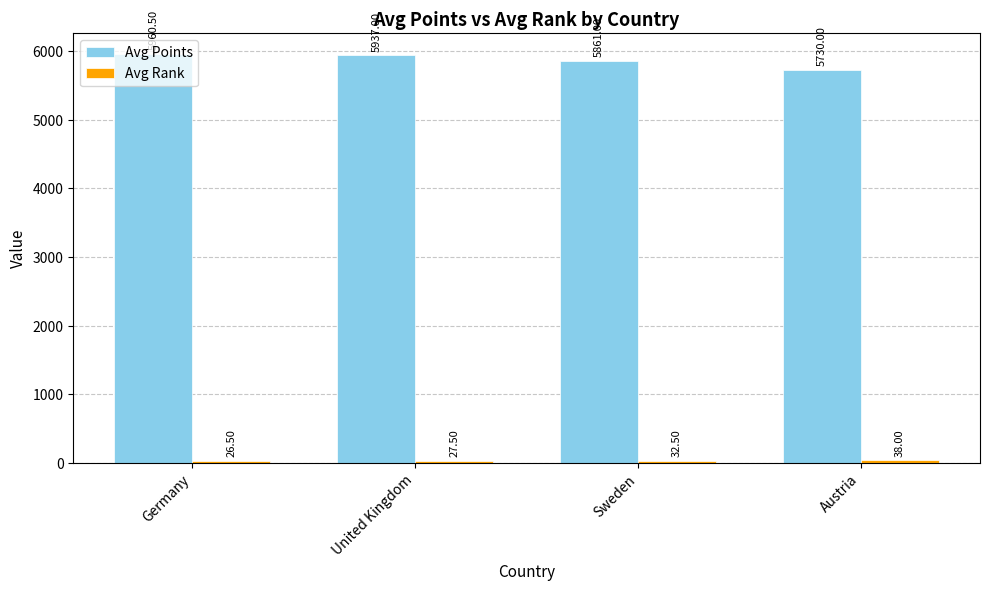

What is the sum of all Avg Points values?

23488.5